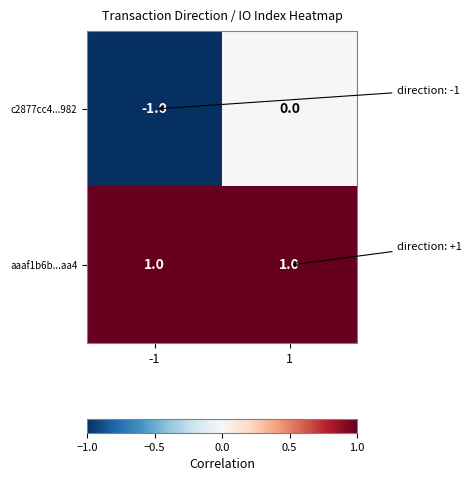

Reading left to right, what are all the values shown in this chart?

c2877cc4...982: -1	0
aaaf1b6b...aa4: 1	1